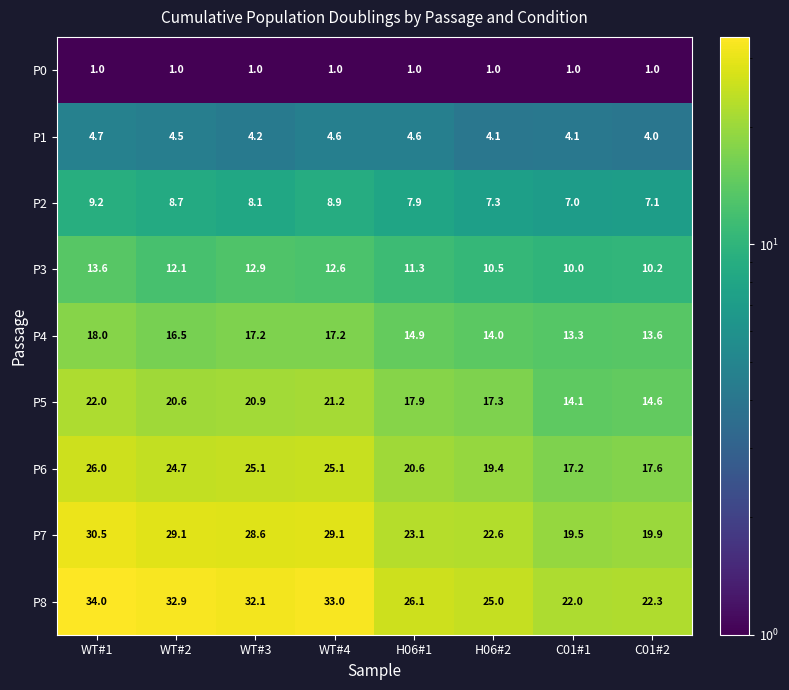

What is the maximum value shown in the chart?

34.0